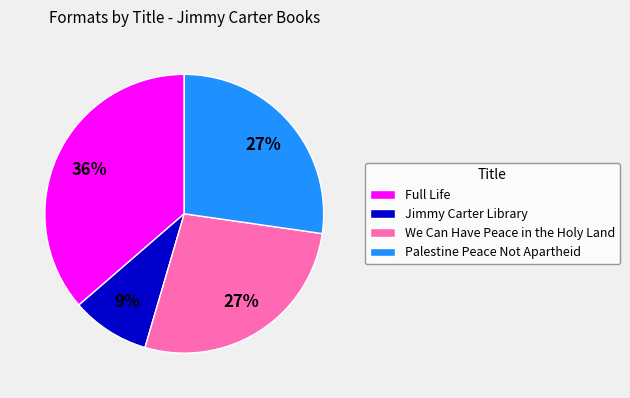

The We Can Have Peace in the Holy Land slice represents 22% of the pie. True or false?

False